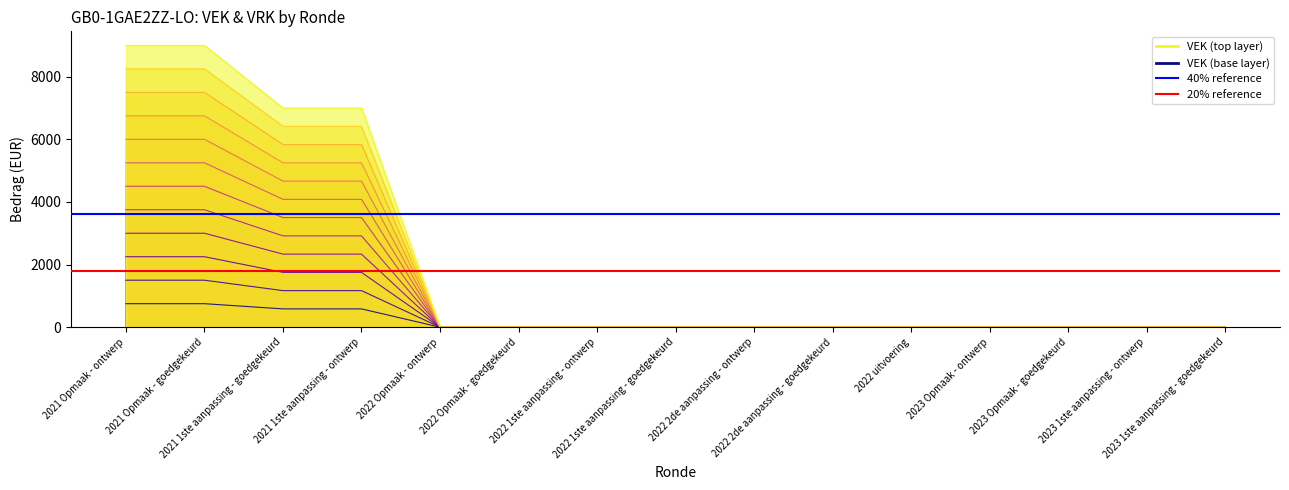

Reading left to right, list all the values displayed in this chart.

EM-Layer 1: 750.0	750.0	583.3	583.3	0.0	0.0	0.0	0.0	0.0	0.0	0.0	0.0	0.0	0.0	0.0
EM-Layer 4: 3000.0	3000.0	2333.3	2333.3	0.0	0.0	0.0	0.0	0.0	0.0	0.0	0.0	0.0	0.0	0.0
EM-Layer 7: 5250.0	5250.0	4083.3	4083.3	0.0	0.0	0.0	0.0	0.0	0.0	0.0	0.0	0.0	0.0	0.0
EM-Layer 10: 7500.0	7500.0	5833.3	5833.3	0.0	0.0	0.0	0.0	0.0	0.0	0.0	0.0	0.0	0.0	0.0